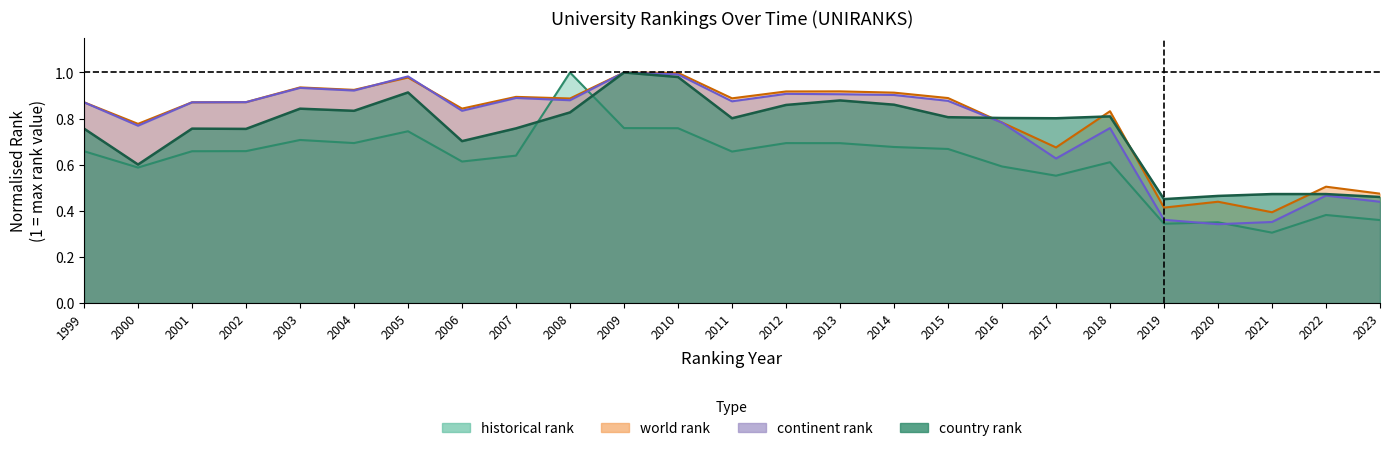

Between 2000 and 2016, which series saw the biggest shift?

country rank